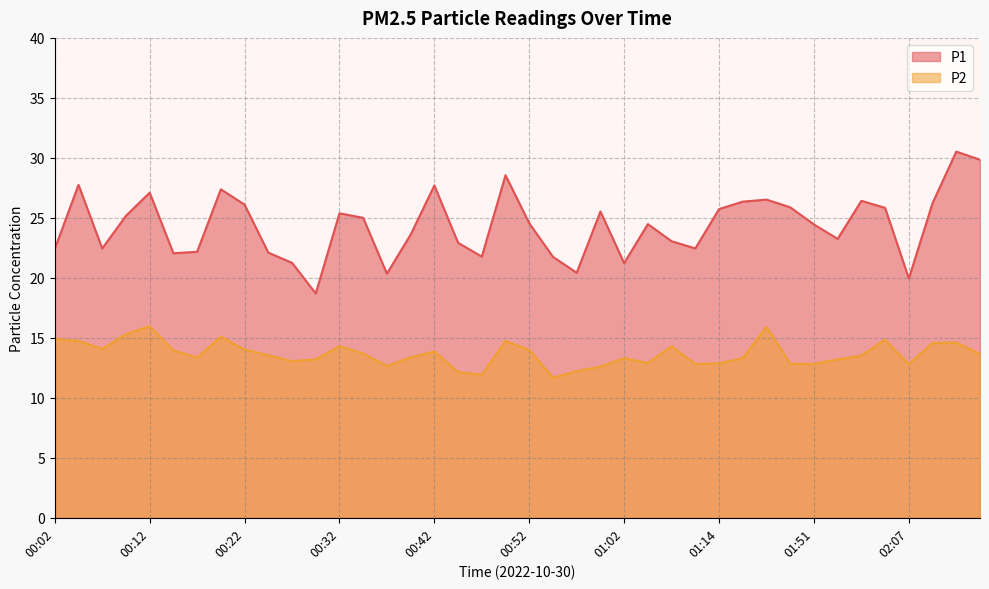

Reading right to left, what are all the values shown in this chart?

P1: 02:15=29.9	02:12=30.5	02:10=26.2	02:07=19.9	02:05=25.8	02:02=26.4	01:59=23.2	01:51=24.4	01:42=25.9	01:40=26.5	01:20=26.4	01:14=25.7	01:12=22.4	01:09=23.1	01:06=24.5	01:02=21.2	00:59=25.5	00:57=20.4	00:54=21.8	00:52=24.6	00:49=28.6	00:47=21.8	00:44=22.9	00:42=27.7	00:39=23.6	00:37=20.4	00:34=25.0	00:32=25.4	00:29=18.7	00:27=21.2	00:24=22.1	00:22=26.1	00:19=27.4	00:17=22.2	00:14=22.1	00:12=27.1	00:09=25.2	00:07=22.4	00:04=27.8	00:02=22.4
P2: 02:15=13.7	02:12=14.6	02:10=14.6	02:07=12.8	02:05=14.8	02:02=13.5	01:59=13.2	01:51=12.8	01:42=12.8	01:40=15.9	01:20=13.3	01:14=12.9	01:12=12.8	01:09=14.3	01:06=12.9	01:02=13.3	00:59=12.6	00:57=12.2	00:54=11.7	00:52=14.0	00:49=14.7	00:47=11.9	00:44=12.2	00:42=13.8	00:39=13.4	00:37=12.7	00:34=13.7	00:32=14.3	00:29=13.2	00:27=13.1	00:24=13.6	00:22=14.0	00:19=15.1	00:17=13.3	00:14=13.9	00:12=16.0	00:09=15.3	00:07=14.1	00:04=14.8	00:02=14.9